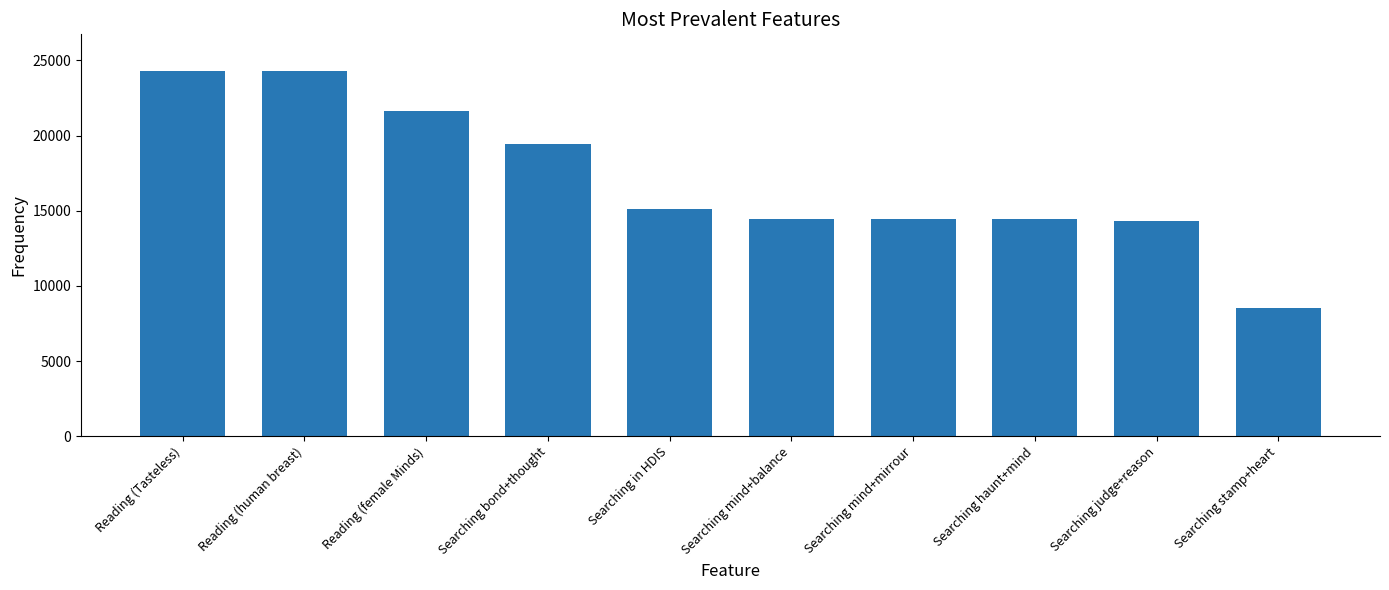

Does the chart contain stacked bars?

No